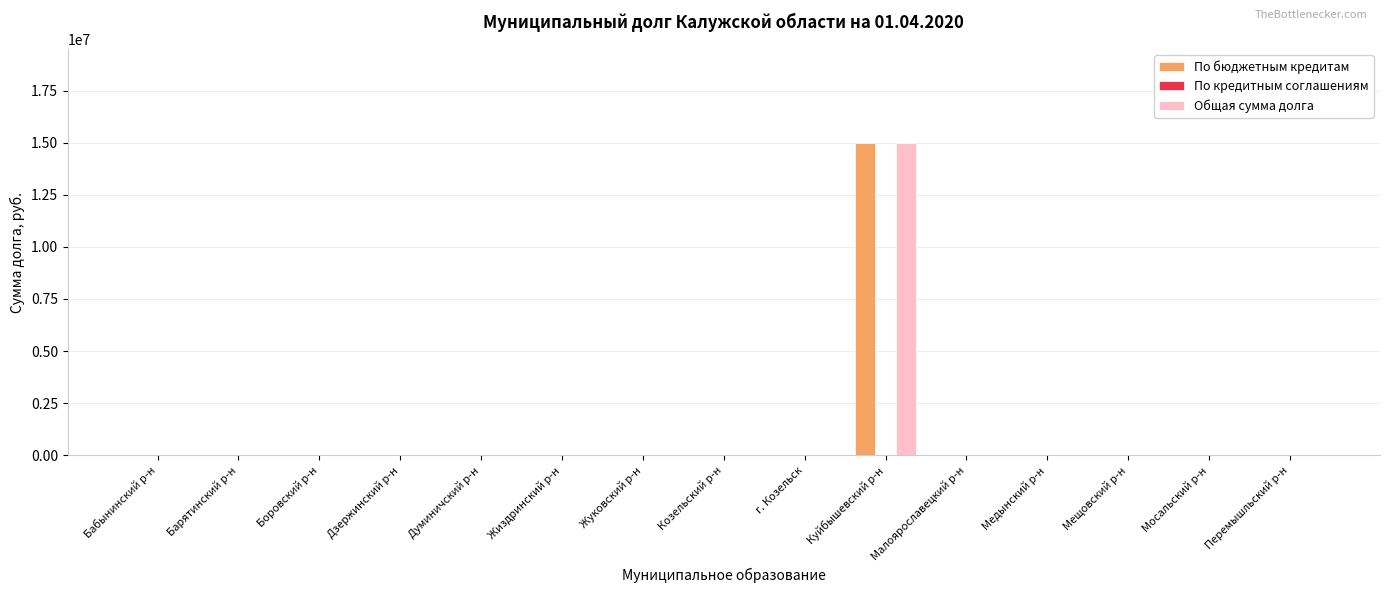

Is the value of По бюджетным кредитам at Куйбышевский р-н greater than the value of Общая сумма долга at Медынский р-н?

Yes